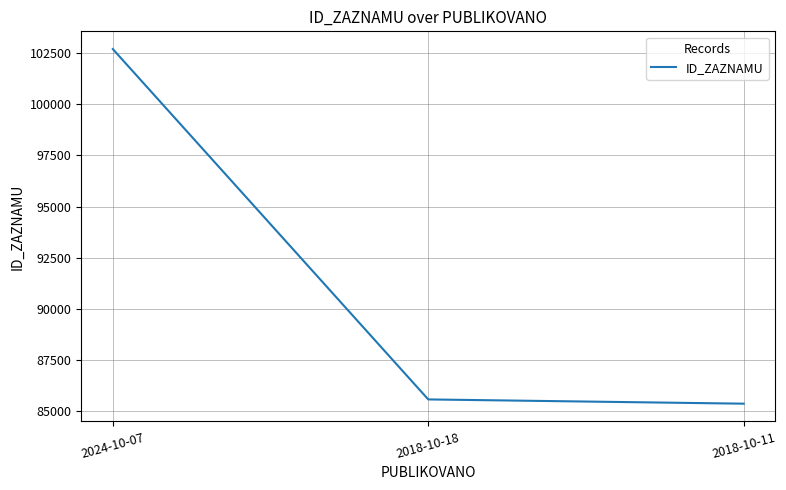

What is the ratio of the value at 2024-10-07 to the value at 2018-10-11?

1.2